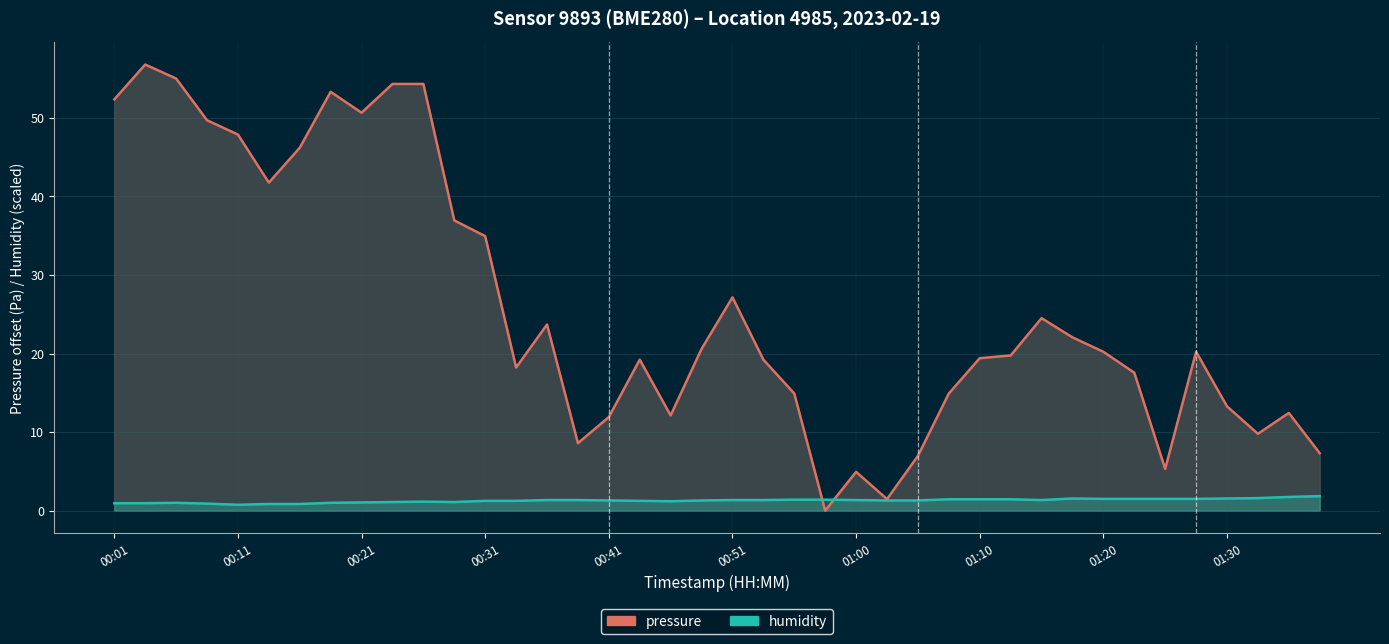

What is the difference between the maximum and minimum values in the humidity_line series?

1.1